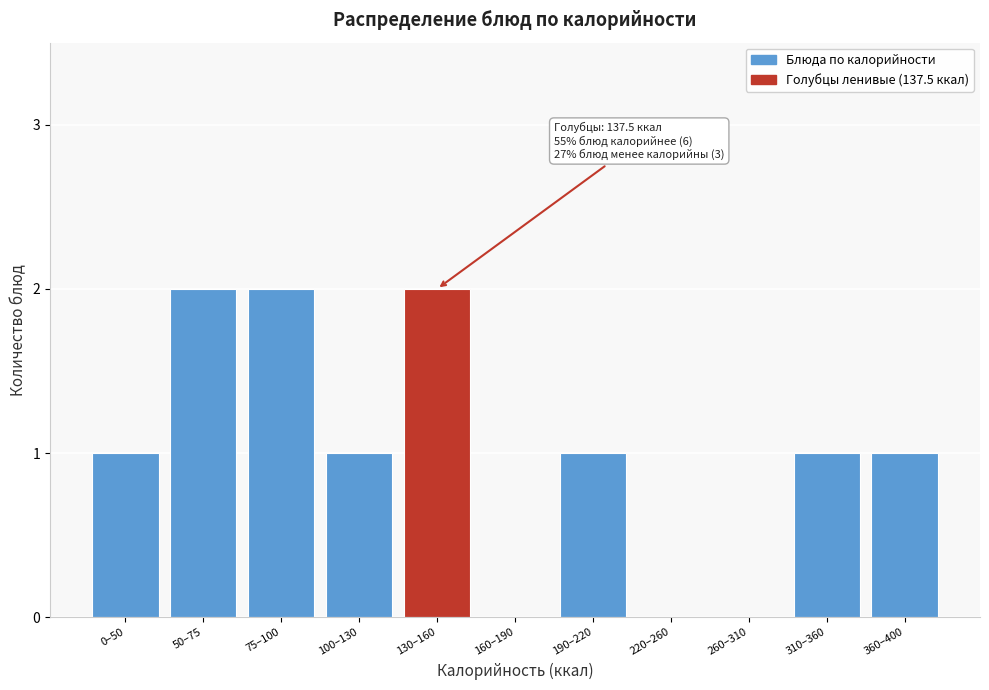

Reading left to right, transcribe all the data shown in this chart.

0–50=1	50–75=2	75–100=2	100–130=1	130–160=2	160–190=0	190–220=1	220–260=0	260–310=0	310–360=1	360–400=1